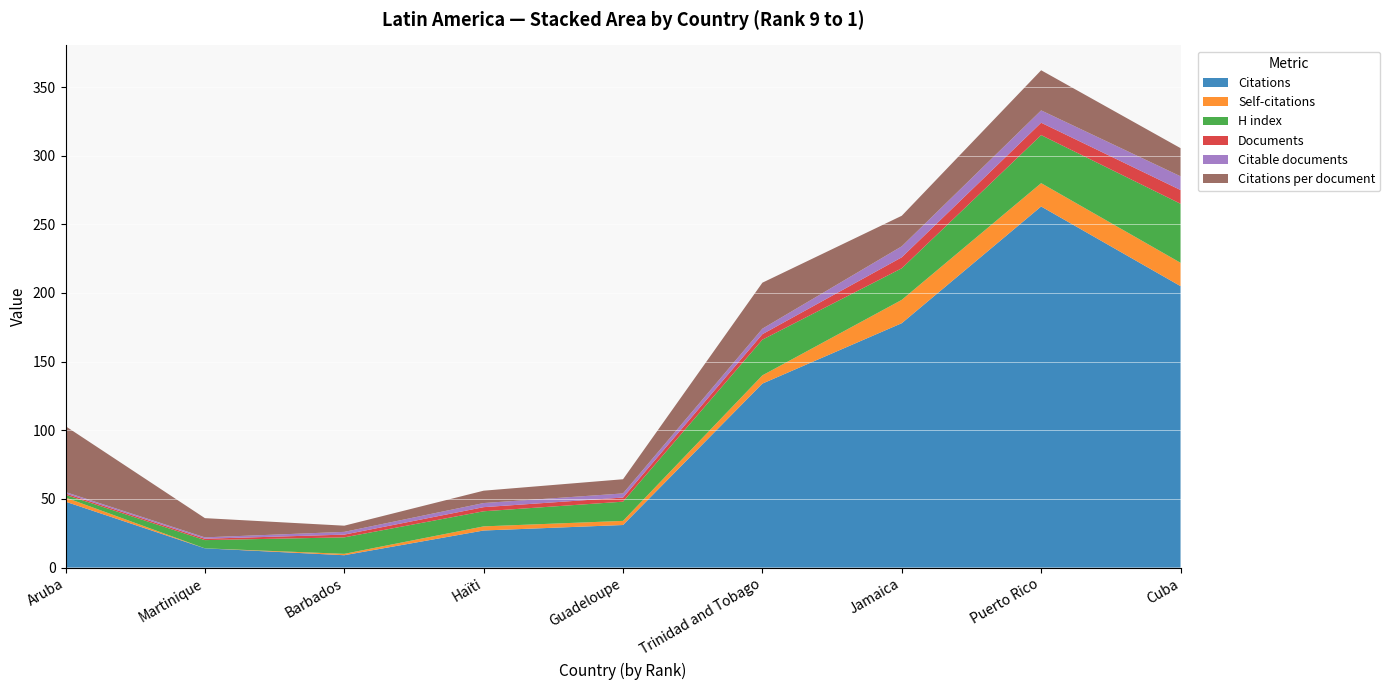

Reading left to right, extract all data points from this chart.

Citations: Aruba=48.0	Martinique=14.0	Barbados=9.0	Haïti=27.0	Guadeloupe=31.0	Trinidad and Tobago=134.0	Jamaica=178.0	Puerto Rico=263.0	Cuba=205.0
Self-citations: Aruba=3.0	Martinique=0.0	Barbados=1.0	Haïti=3.0	Guadeloupe=3.0	Trinidad and Tobago=6.0	Jamaica=17.0	Puerto Rico=17.0	Cuba=17.0
H index: Aruba=2.0	Martinique=6.0	Barbados=12.0	Haïti=11.0	Guadeloupe=14.0	Trinidad and Tobago=26.0	Jamaica=23.0	Puerto Rico=35.0	Cuba=43.0
Documents: Aruba=1.0	Martinique=1.0	Barbados=2.0	Haïti=3.0	Guadeloupe=3.0	Trinidad and Tobago=4.0	Jamaica=8.0	Puerto Rico=9.0	Cuba=10.0
Citable documents: Aruba=1.0	Martinique=1.0	Barbados=2.0	Haïti=3.0	Guadeloupe=3.0	Trinidad and Tobago=4.0	Jamaica=8.0	Puerto Rico=9.0	Cuba=10.0
Citations per document: Aruba=48.0	Martinique=14.0	Barbados=4.5	Haïti=9.0	Guadeloupe=10.3	Trinidad and Tobago=33.5	Jamaica=22.2	Puerto Rico=29.2	Cuba=20.5